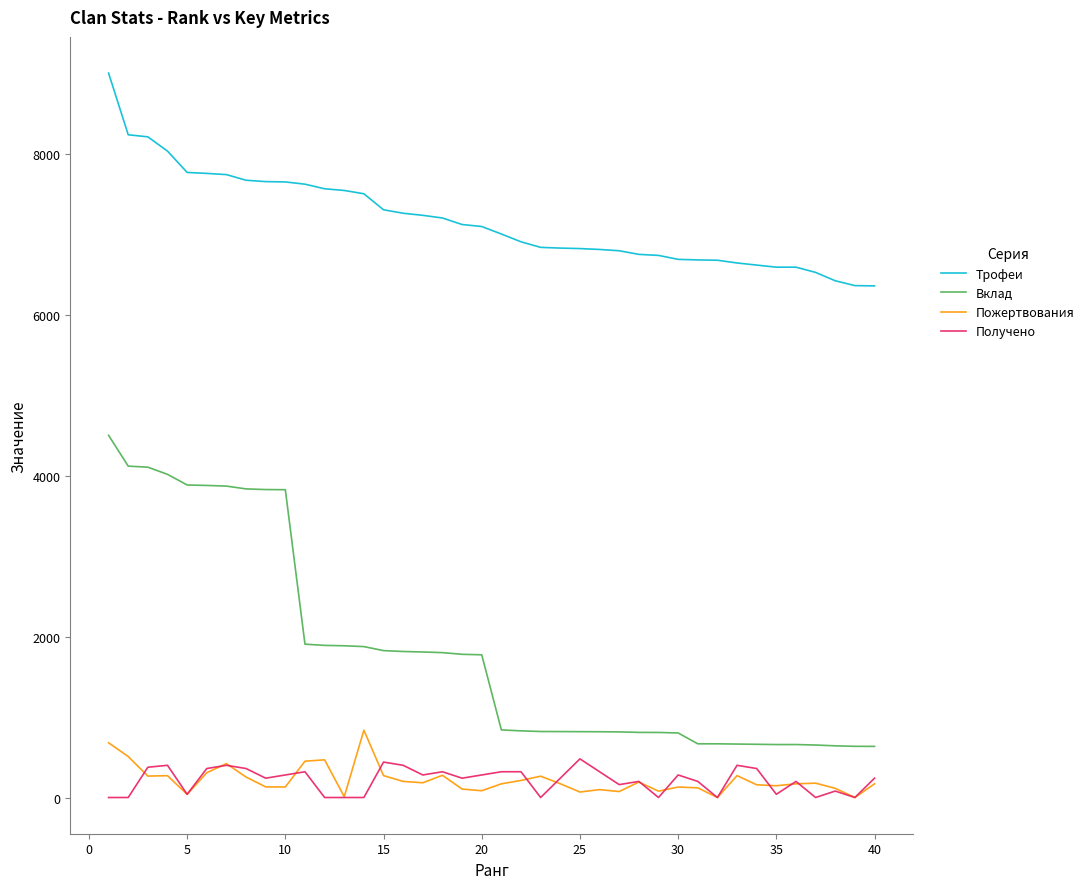

What is the highest value of the Получено series?

480